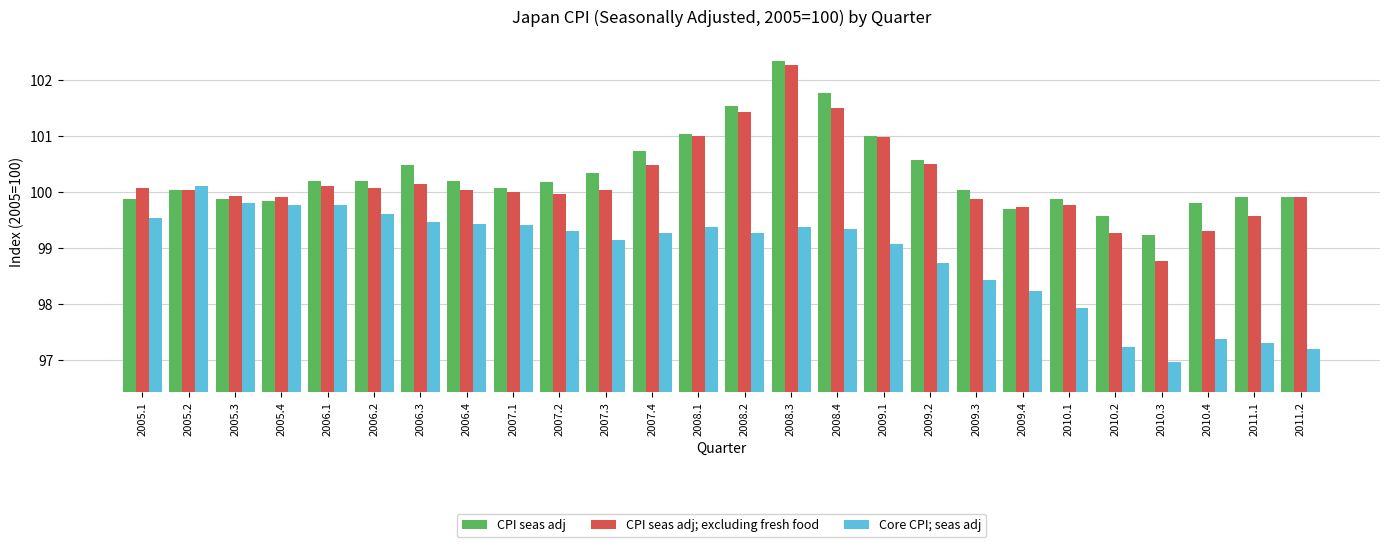

What is the difference between the CPI seas adj; excluding fresh food values at 2008.4 and 2007.3?

1.5